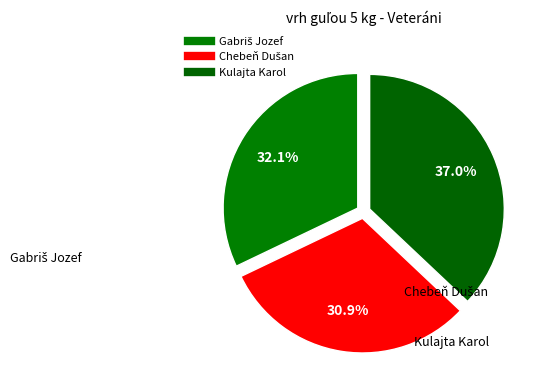

Is it true that Chebeň Dušan is 31% of the pie?

True